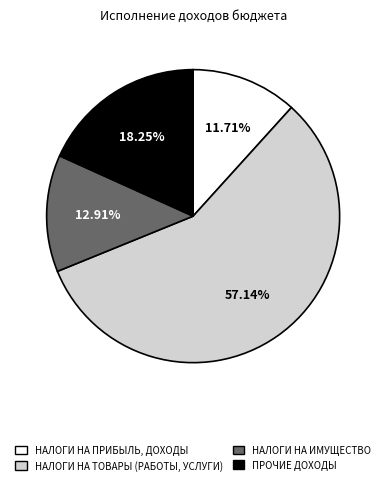

Rank the categories by value from highest to lowest.

НАЛОГИ НА ТОВАРЫ (РАБОТЫ, УСЛУГИ), ПРОЧИЕ ДОХОДЫ, НАЛОГИ НА ИМУЩЕСТВО, НАЛОГИ НА ПРИБЫЛЬ, ДОХОДЫ